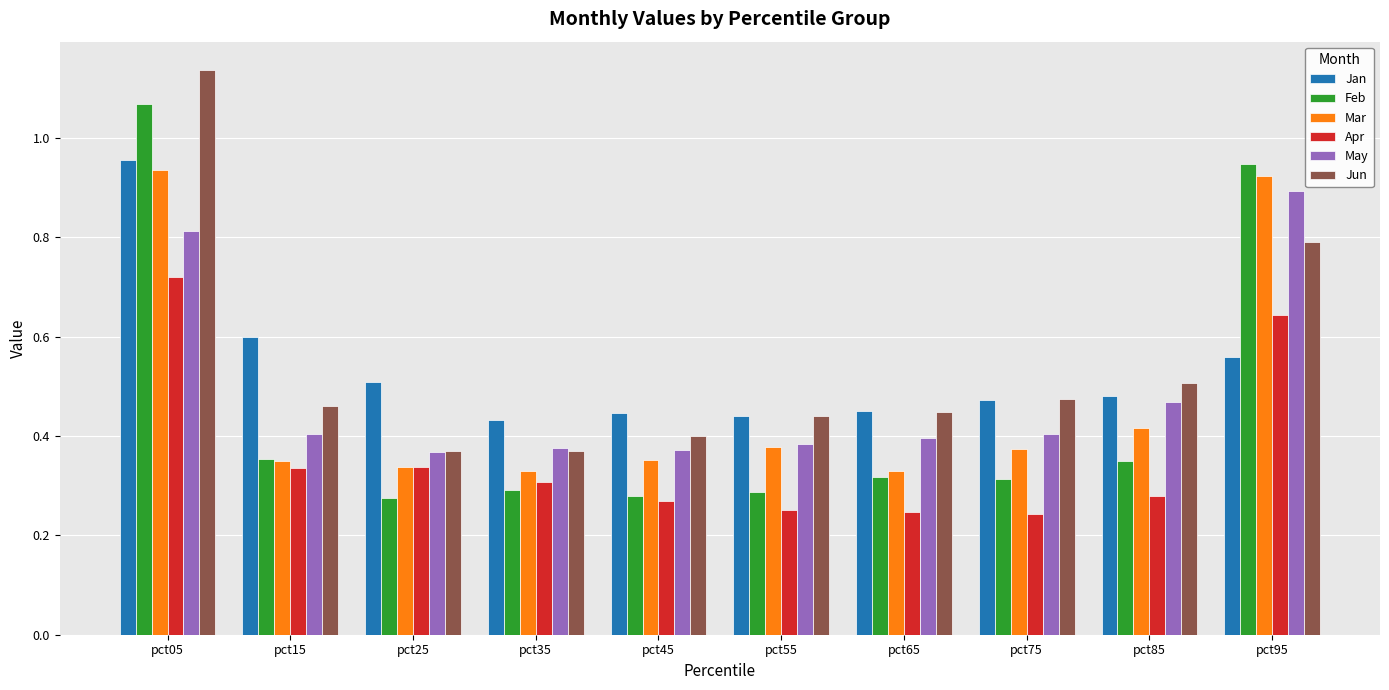

True or false: Apr has a value of 0.4 at pct35.

False